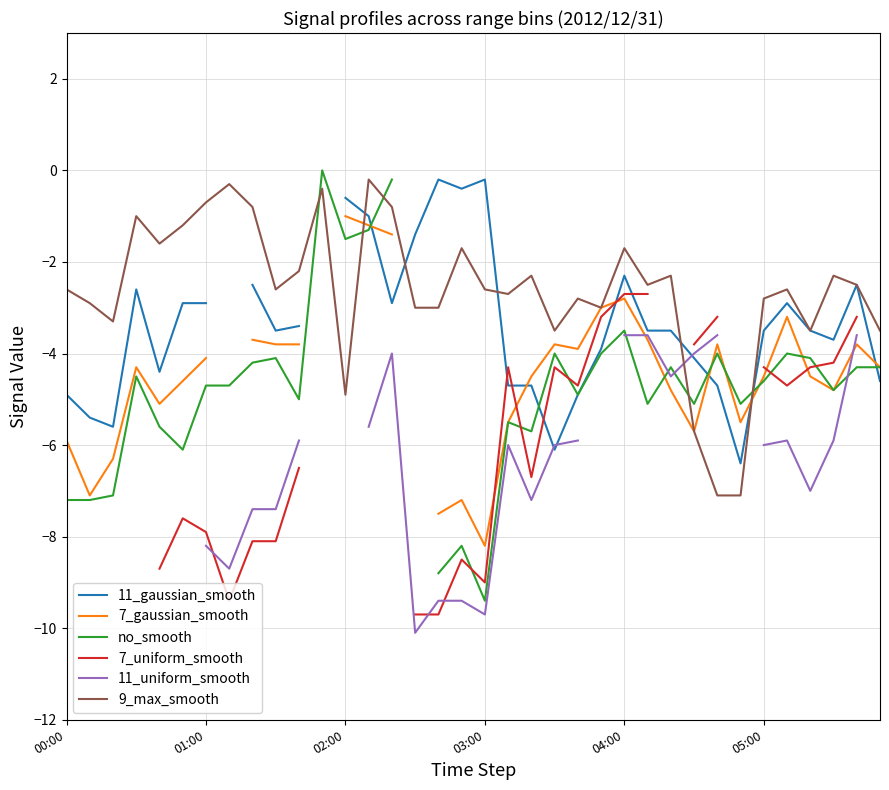

The value of 7_uniform_smooth at 25 is -3.9. True or false?

False